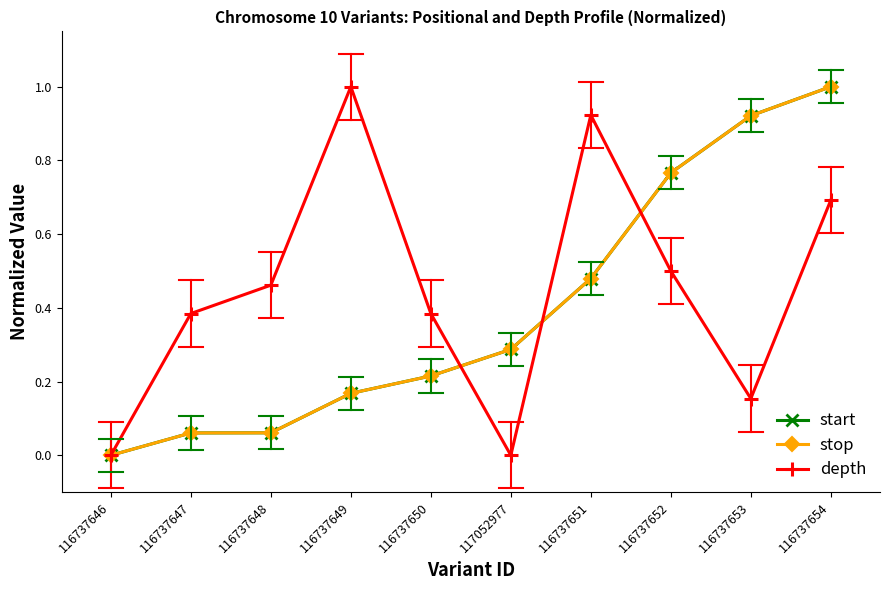

True or false: start has more than 2 points higher than both neighbors.

False